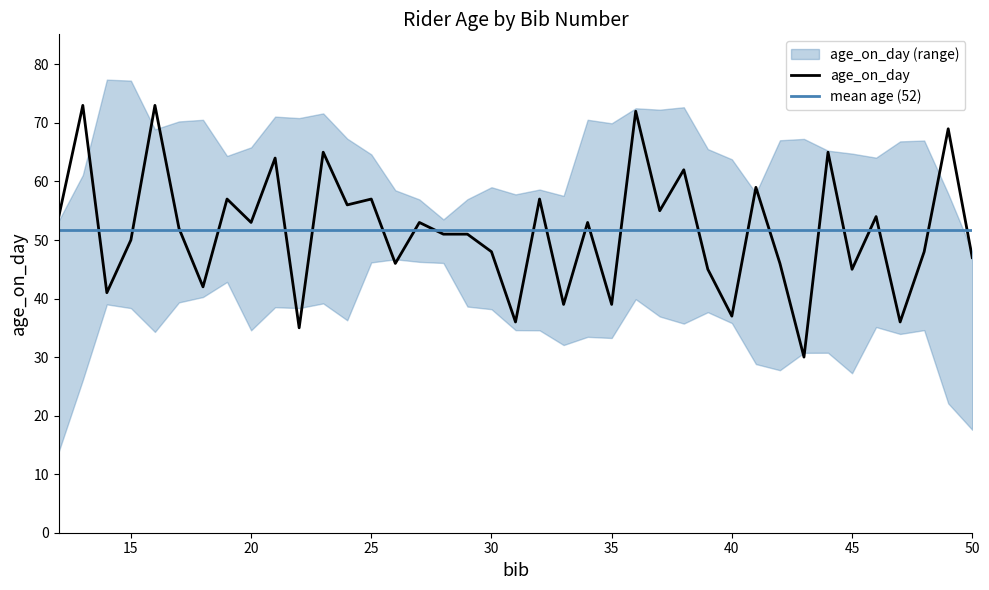

Between 37 and 44, which is larger?

44